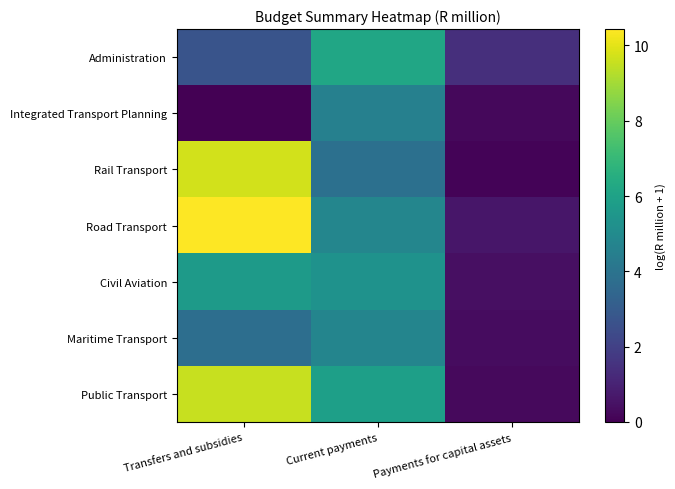

Between Current payments and Payments for capital assets, which series saw the biggest shift?

Public Transport